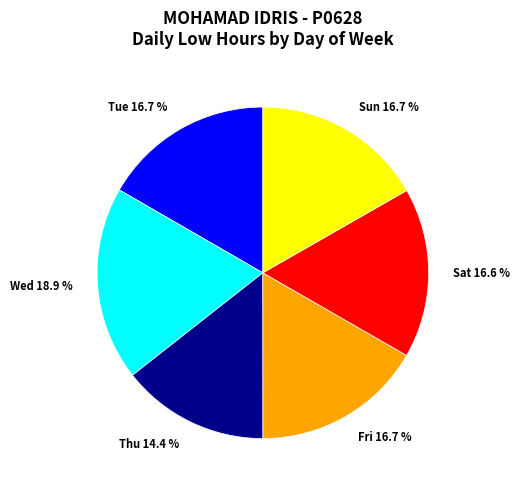

Does Thu 14.4 % account for over 50% of the chart?

No